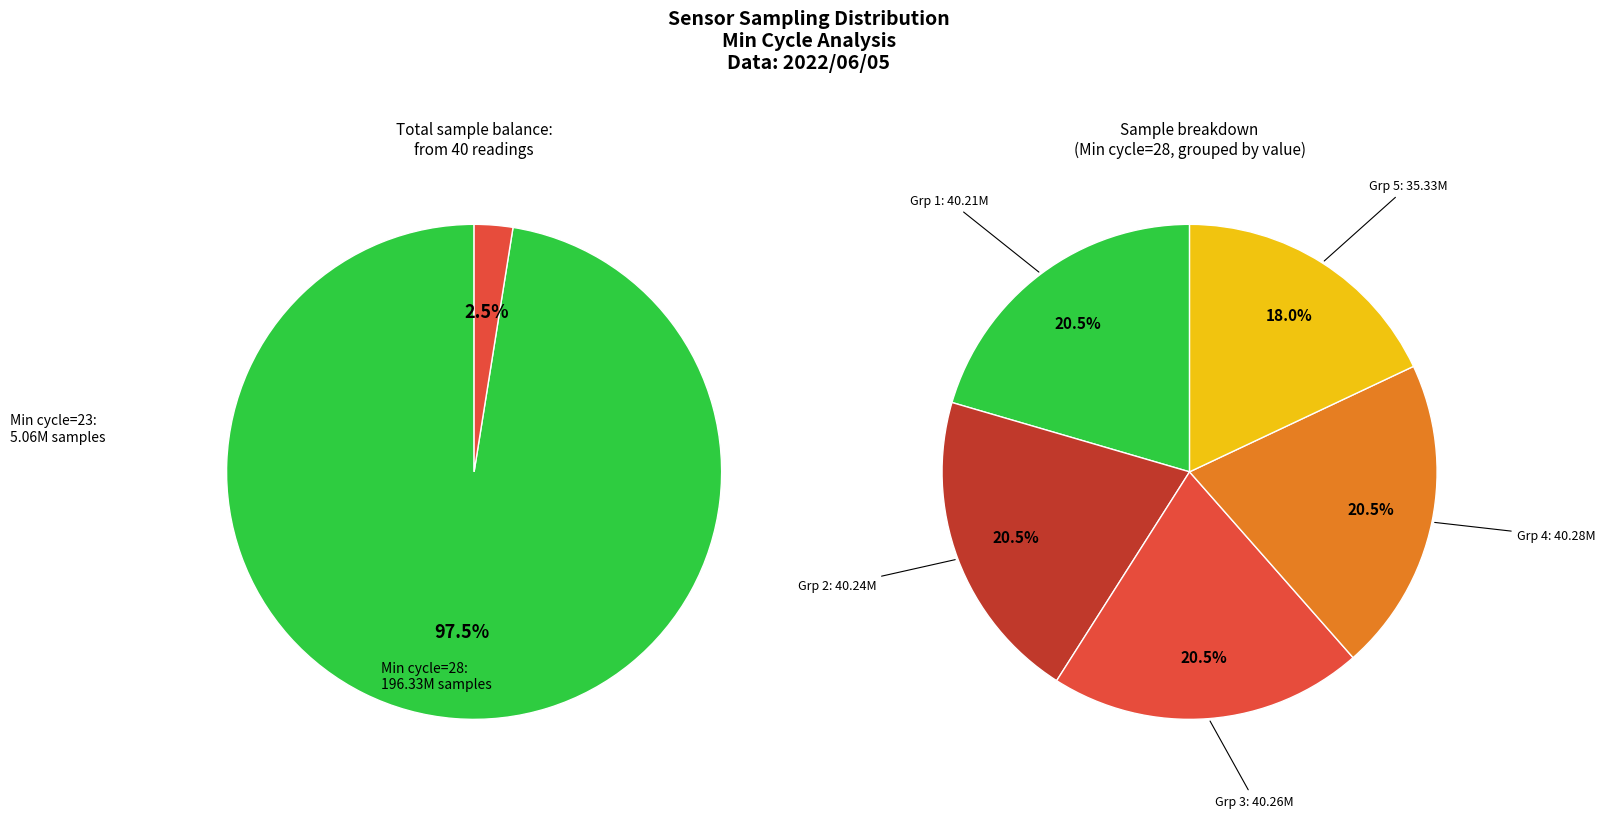

Does any single category account for the majority?

No